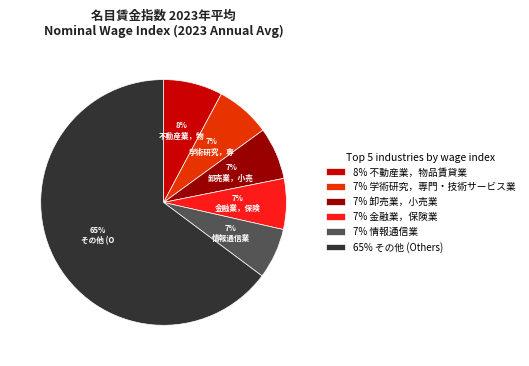

Combined, do 65% その他 (Others) and 8% 不動産業，物品賃貸業 account for over 50%?

Yes